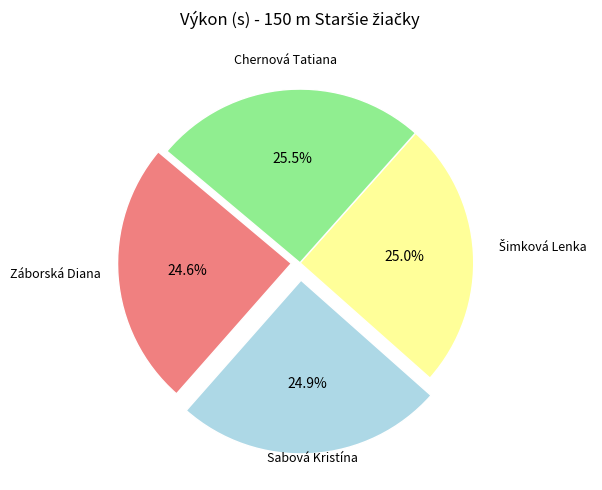

Is there a majority slice in this chart?

No